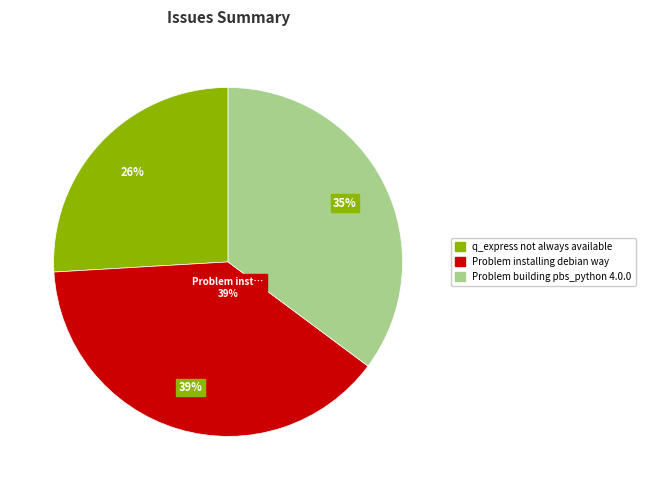

Which slice is the smallest?

q_express not always available